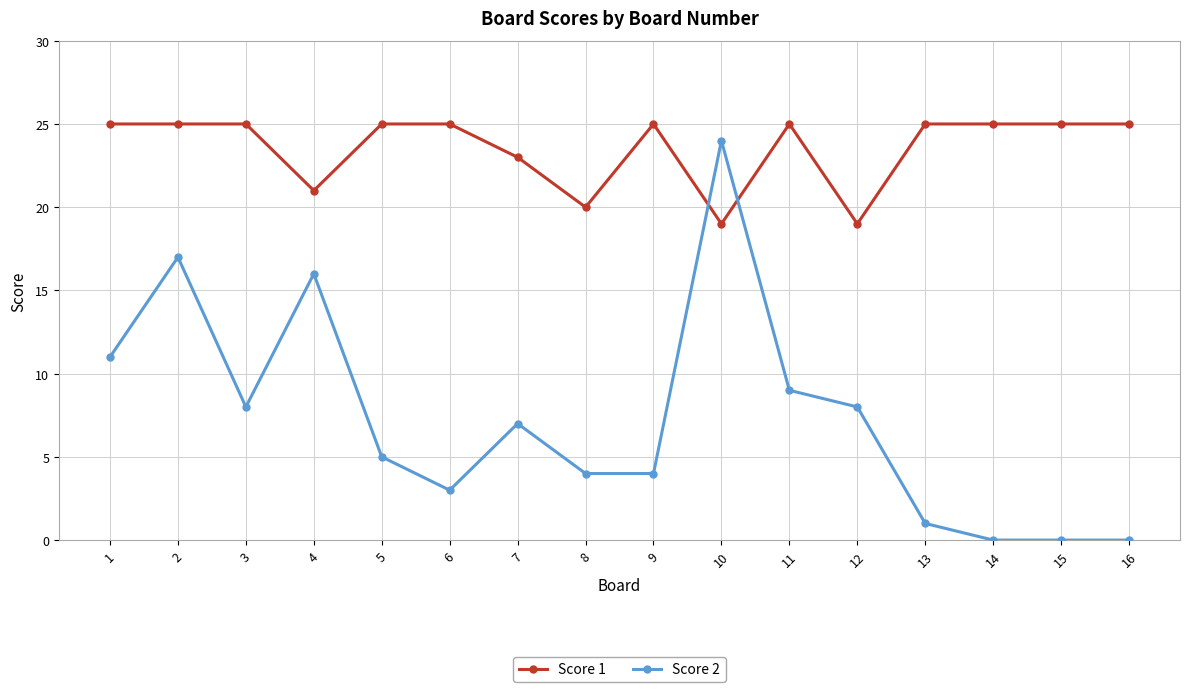

What is the value of the Score 1 point at the 13th from the left?

25